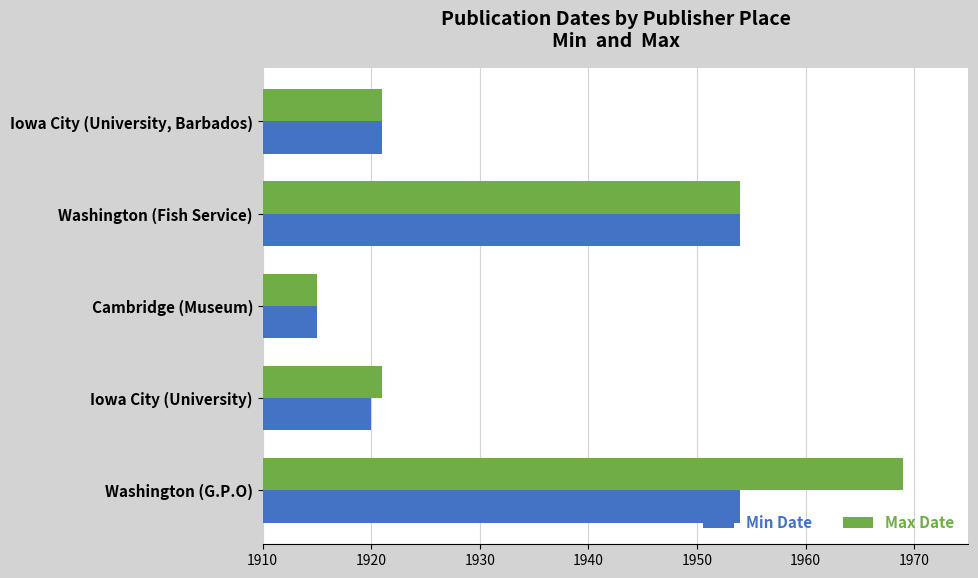

Is it true that Min Date equals 1920 at Iowa City (University)?

True